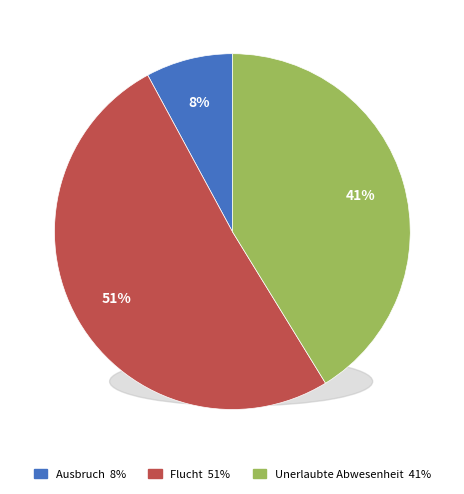

What is the ratio of the value at Ausbruch to the value at Flucht?

0.2